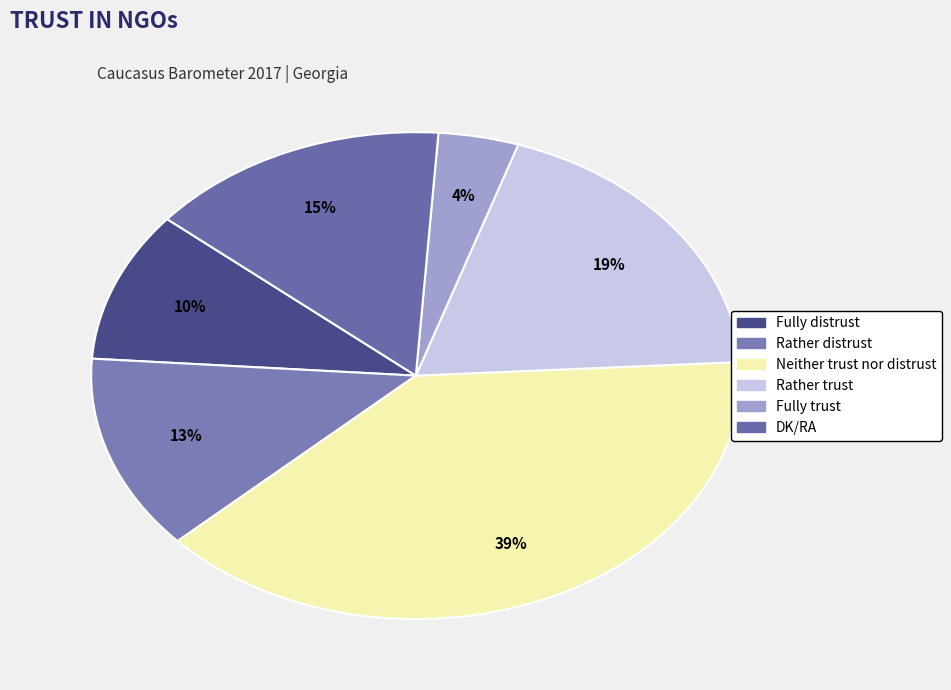

How many slices are in this pie chart?

6